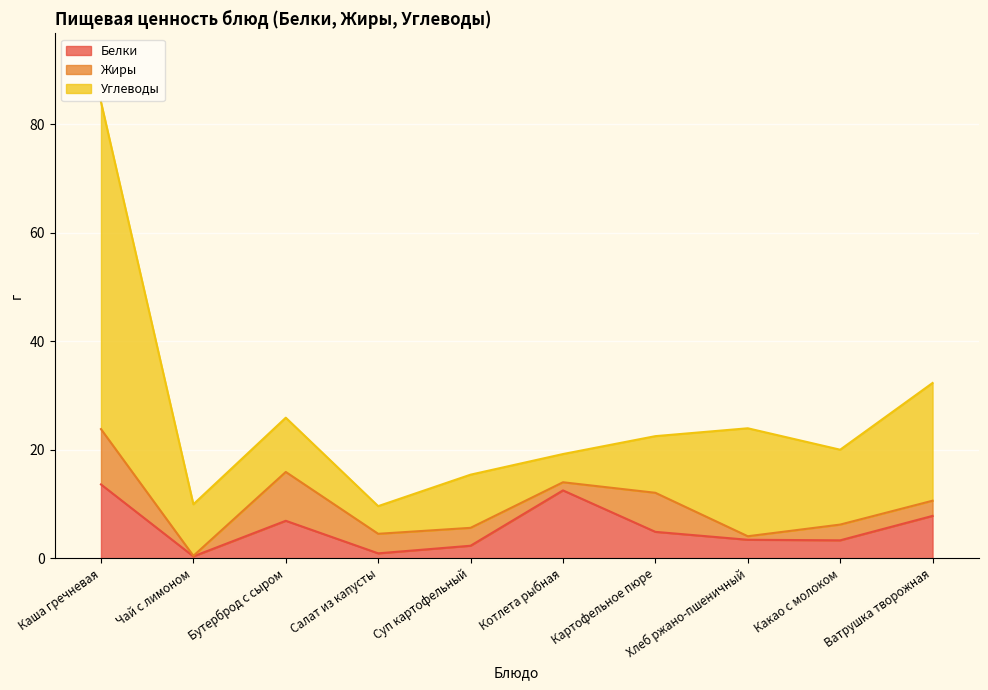

True or false: Жиры has a value of 9.0 at Бутерброд с сыром.

True